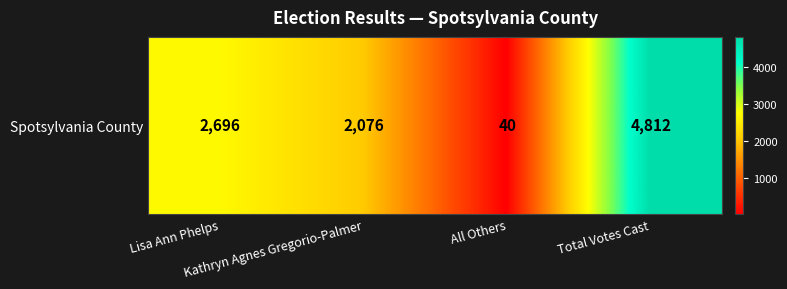

What is the smallest value displayed?

40